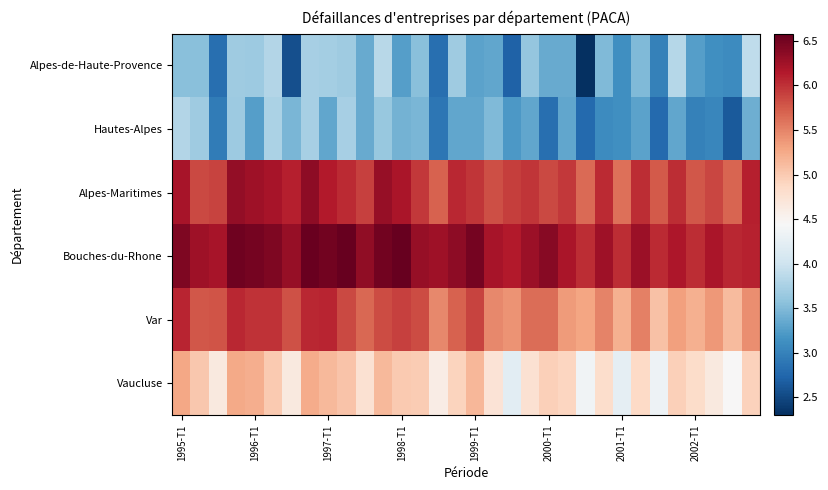

At how many categories does at least one series exceed 5?

32